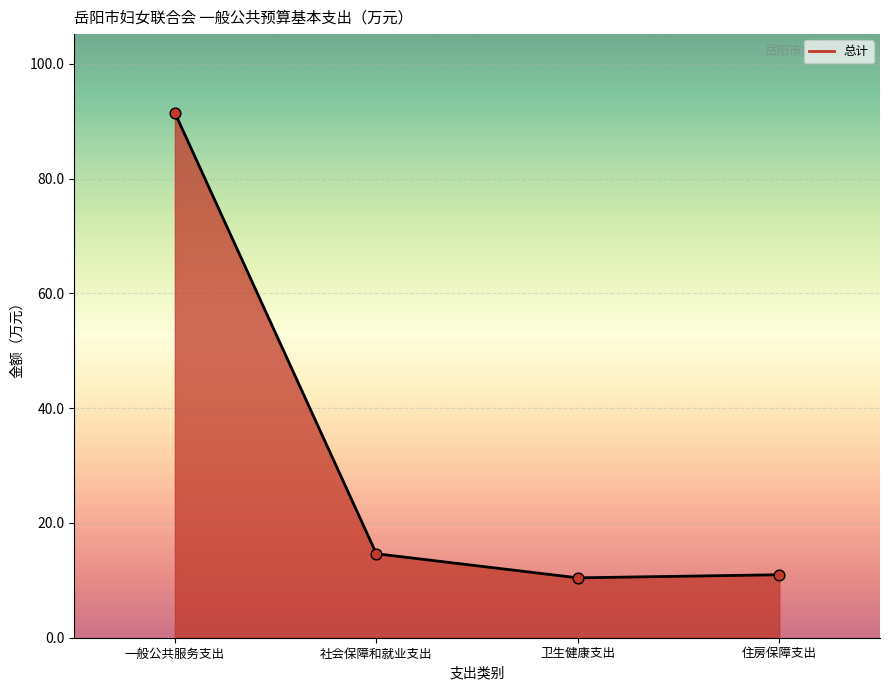

What is the change in value from 社会保障和就业支出 to 卫生健康支出?

-4.2